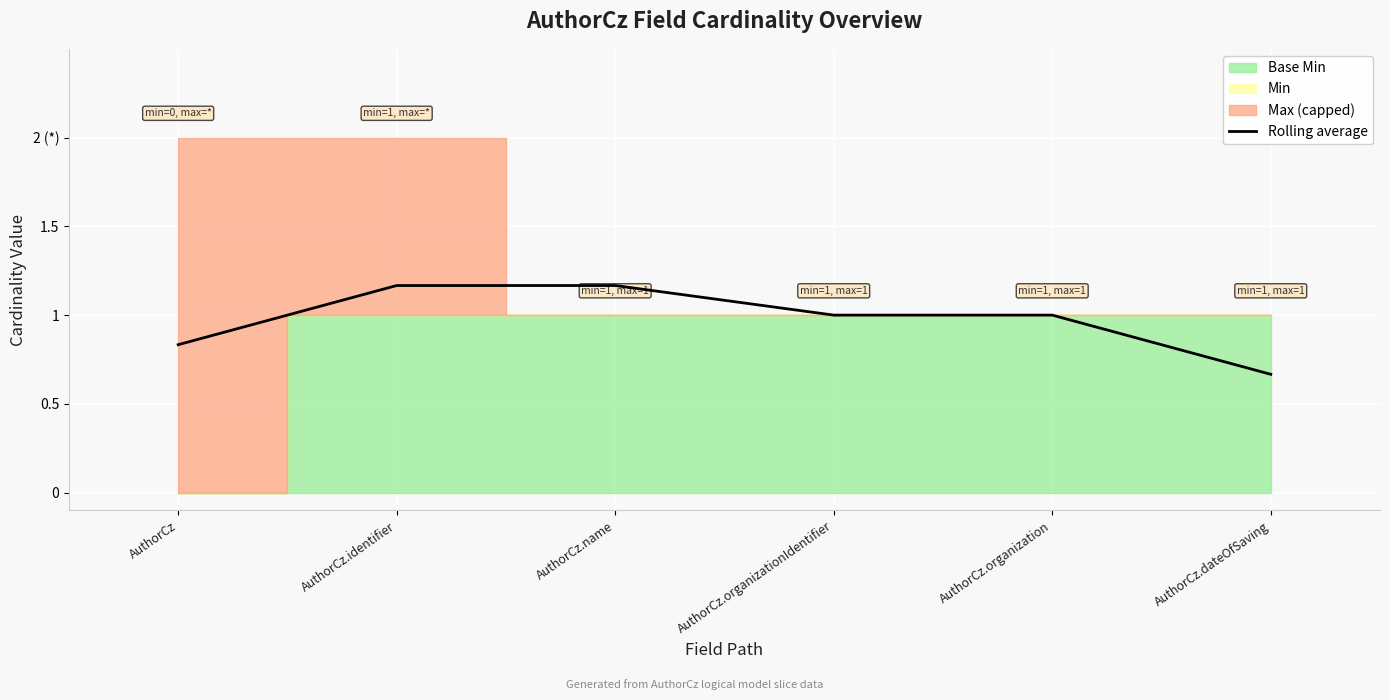

Read the value at AuthorCz.

0.8